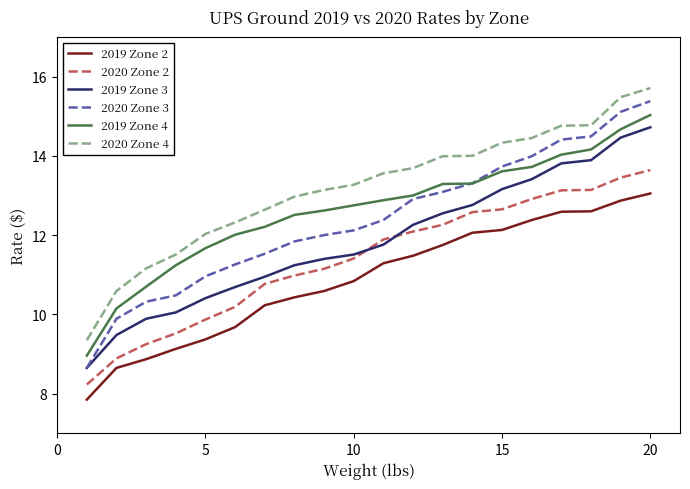

True or false: 2020 Zone 4 and 2019 Zone 2 intersect in this chart.

False